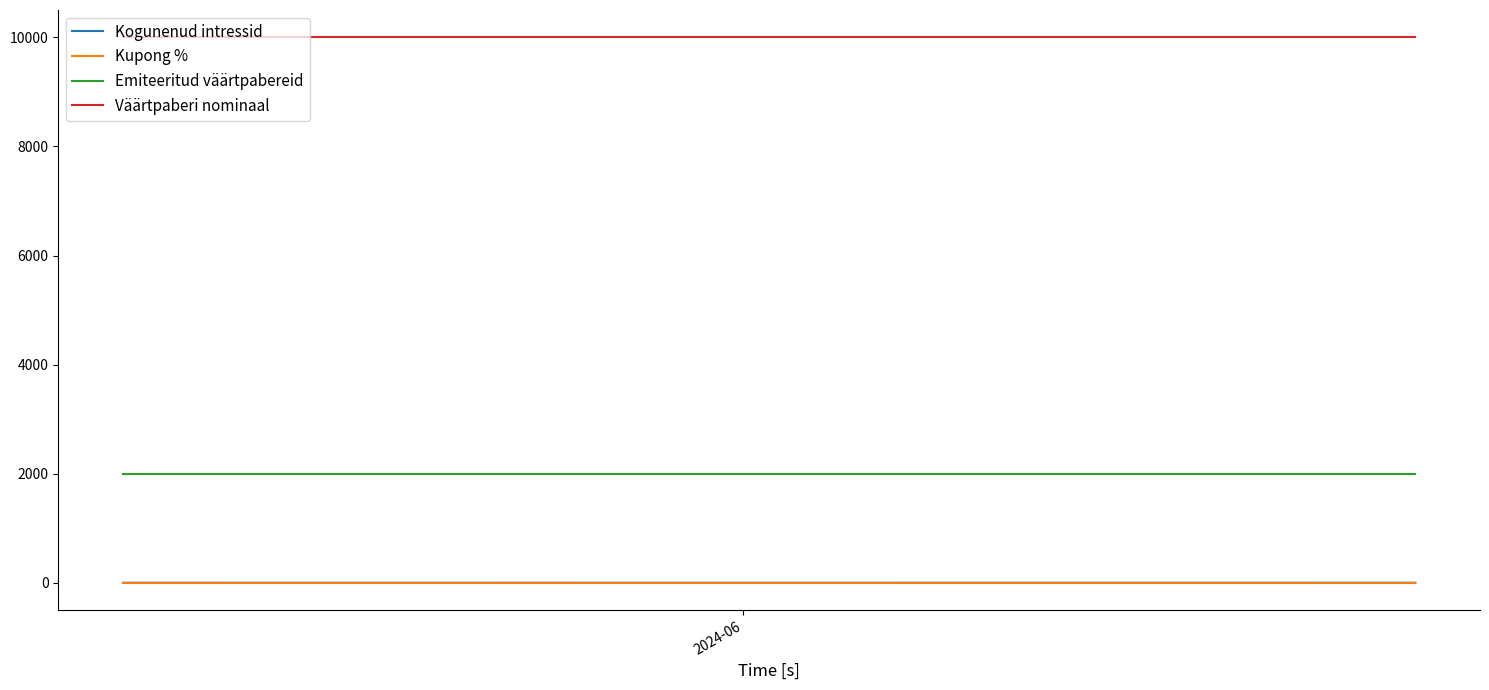

Is the value of Kupong % at 11 greater than the value of Väärtpaberi nominaal at 15?

No